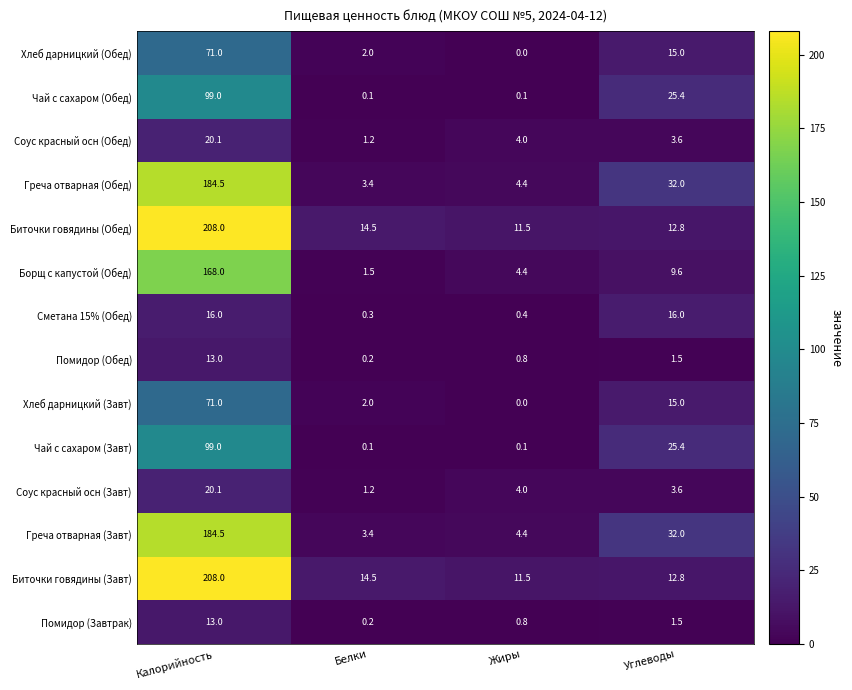

At which category is the sum across all series the highest?

Калорийность